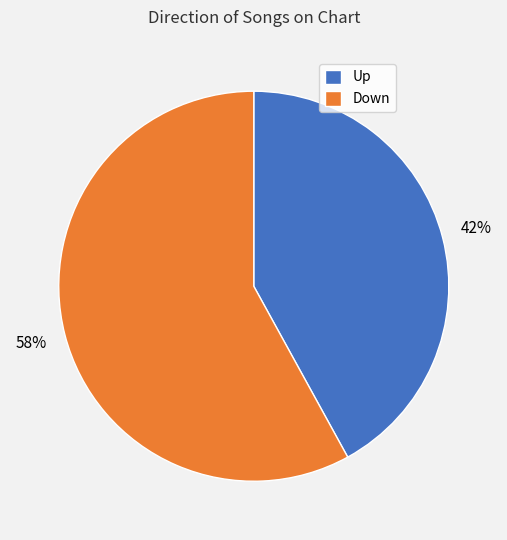

Is the sum of Up and Down greater than half?

Yes